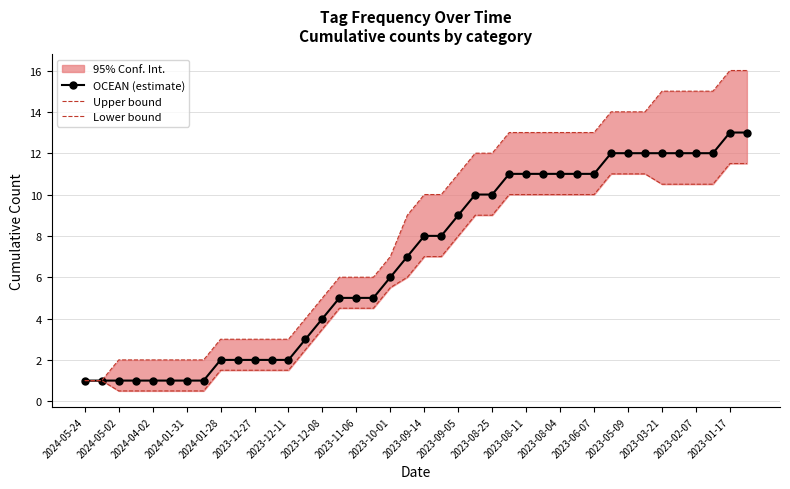

The OCEAN (estimate) series shows 1 at 2024-05-24. True or false?

True